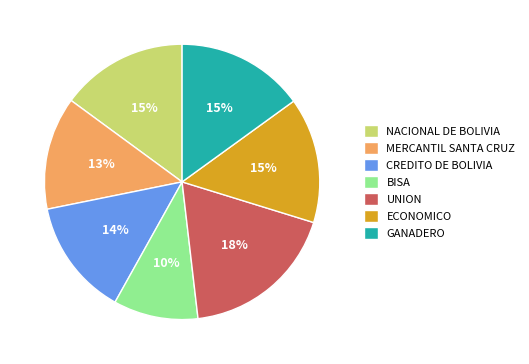

Combined, do UNION and GANADERO account for over 50%?

No